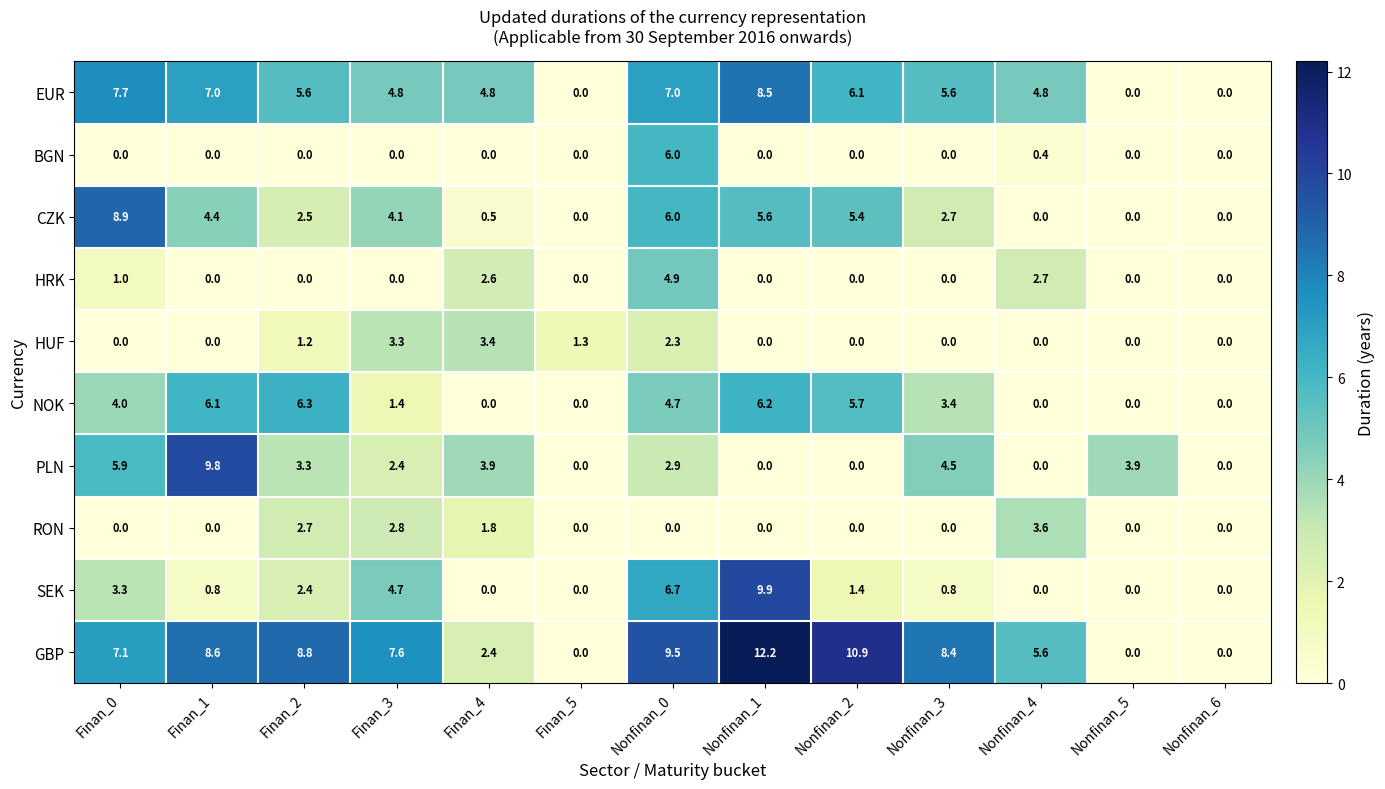

What is the difference between the second highest and minimum values in the GBP series?

10.9